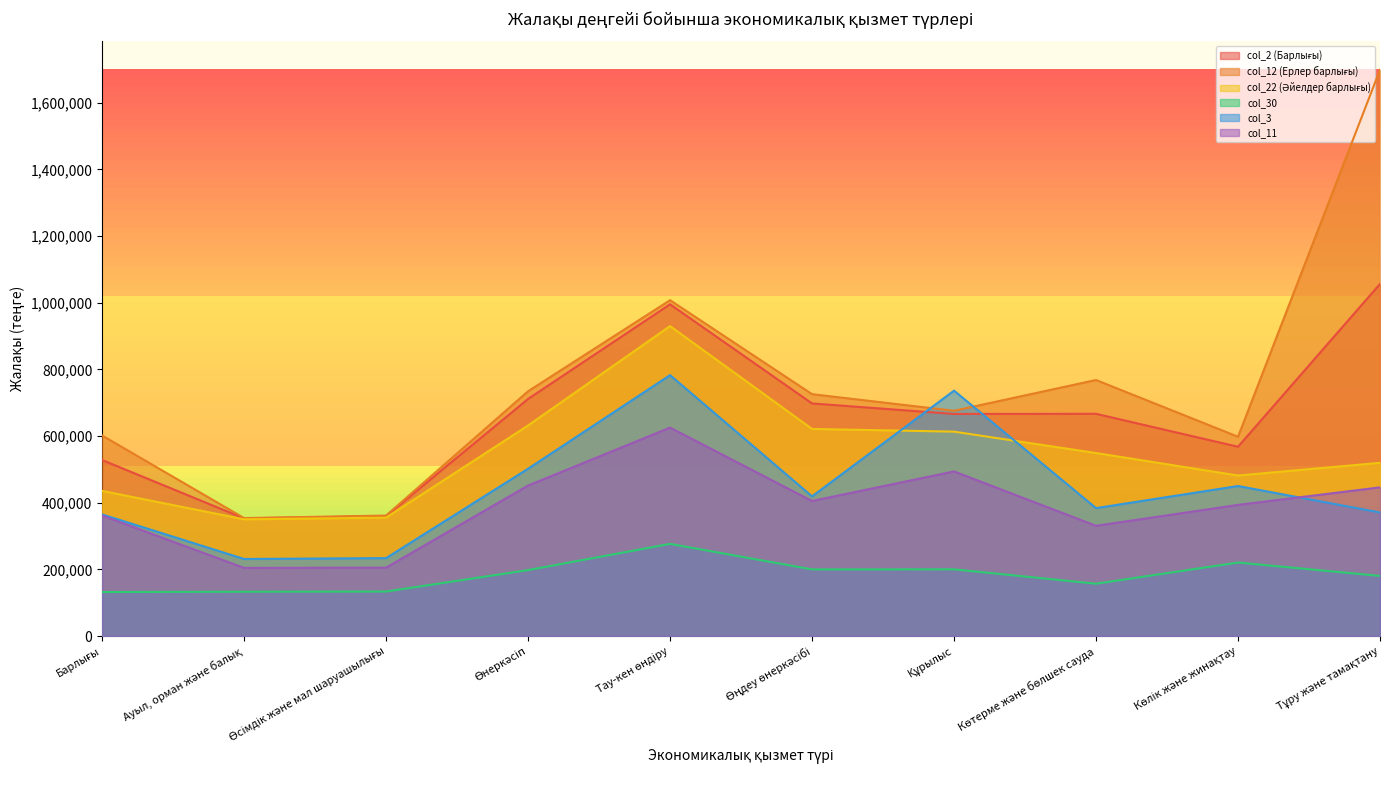

Reading left to right, transcribe all the data shown in this chart.

col_2 (Барлығы): 528070	352956	359892	711303	995335	697798	666270	666712	567813	1056340
col_12 (Ерлер барлығы): 601618	353899	361485	734379	1007698	725659	675835	768161	597887	1698877
col_22 (Әйелдер барлығы): 435457	350157	355249	631681	930005	621321	613231	549020	481600	519655
col_30: 131963	132905	133445	197821	276485	199936	200090	156962	220484	180324
col_3: 364887	231193	233708	501936	782801	419022	736290	383790	450084	370742
col_11: 361481	204399	205219	451497	625264	405183	493833	330684	393454	446059